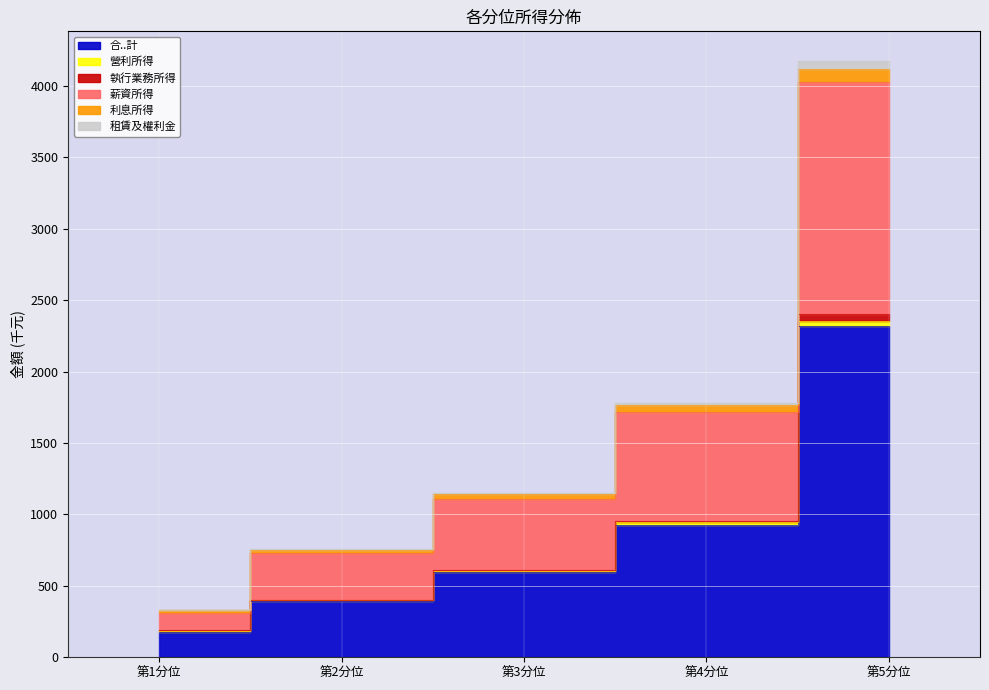

Which category has the lowest value in the 租賃及權利金 series?

第1分位